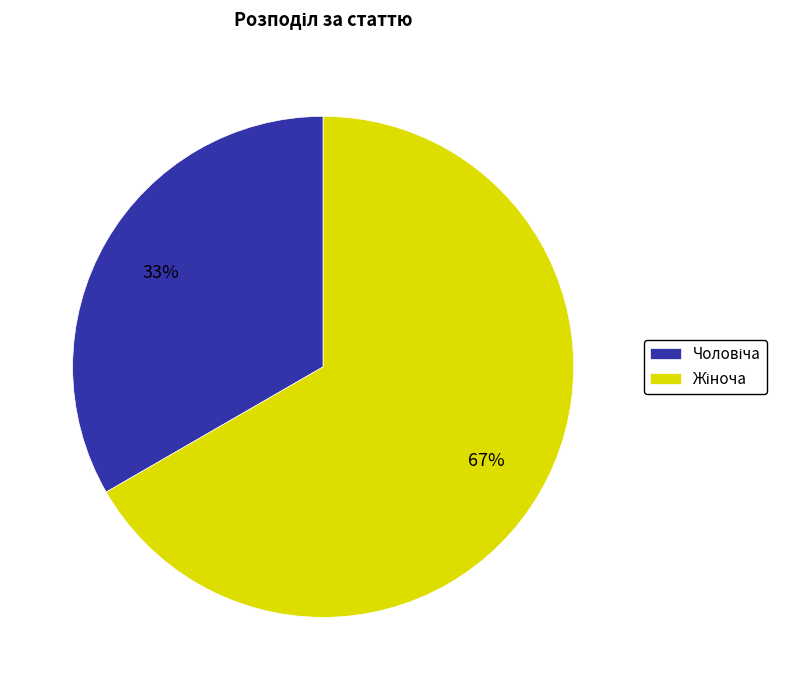

Is there any slice that represents more than half of the pie?

Yes